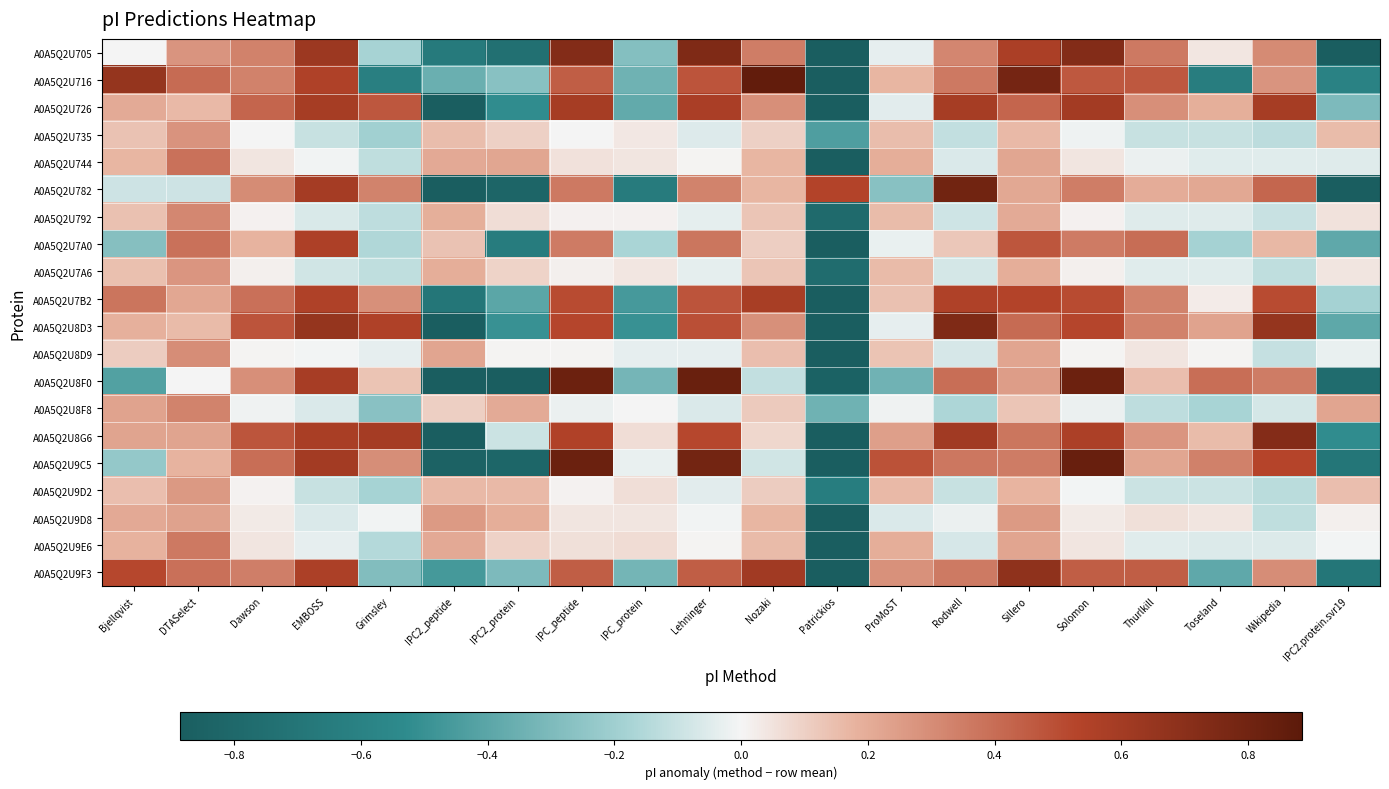

Which series has the largest range (max minus min)?

A0A5Q2U8G6